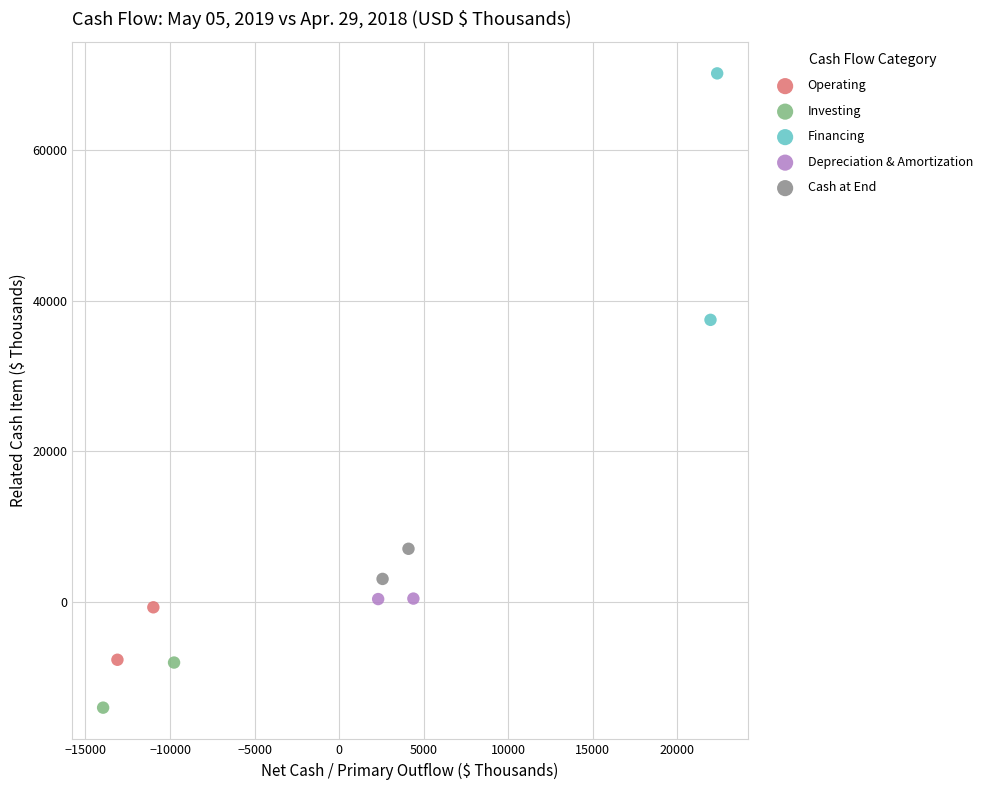

What are all the series names shown in the legend?

Operating, Investing, Financing, Depreciation & Amortization, Cash at End